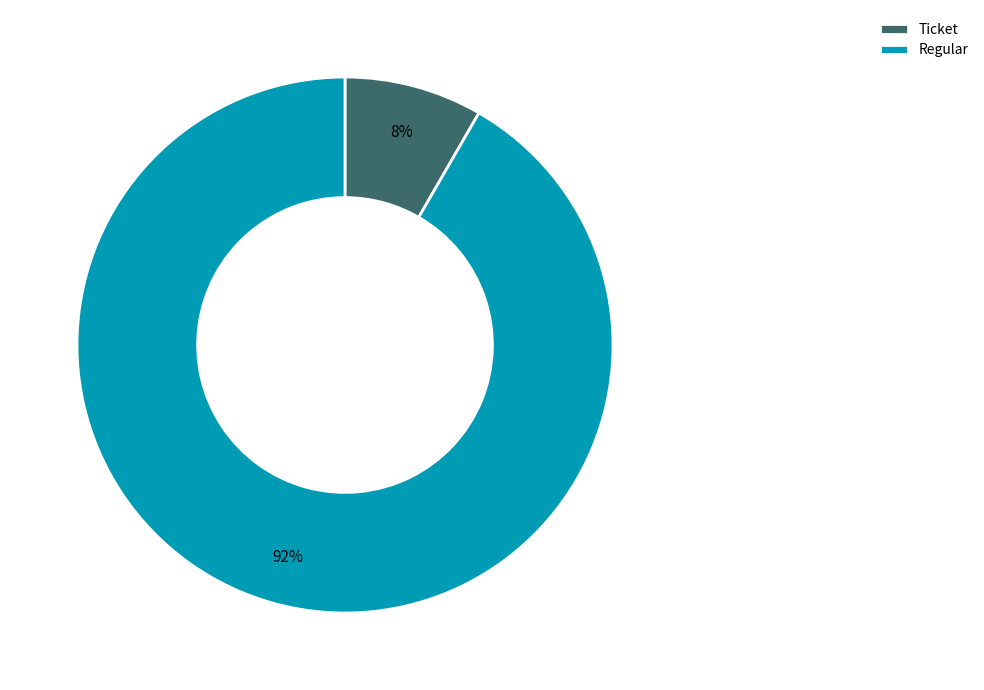

To the nearest percent, what is the combined percentage of Regular and Ticket?

100%